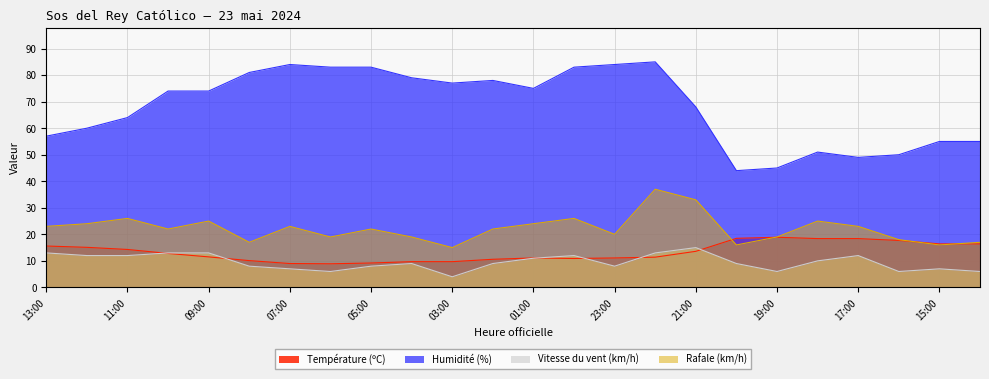

True or false: Vitesse du vent (km/h) and Rafale (km/h) intersect in this chart.

False